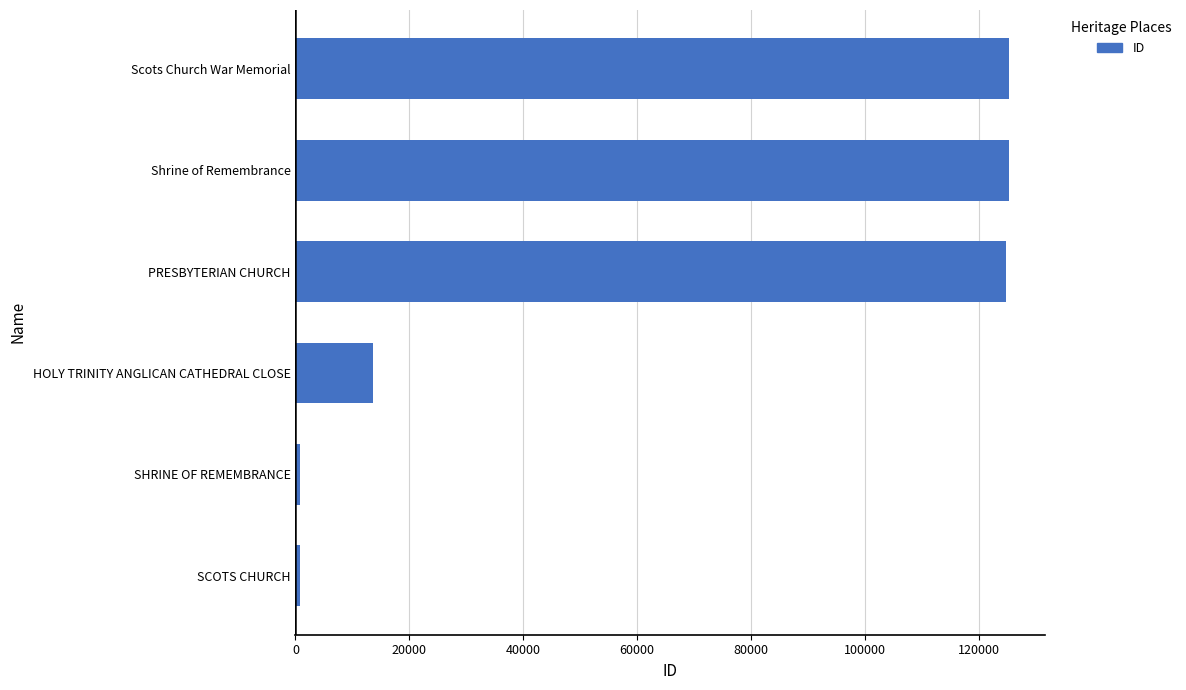

Between HOLY TRINITY ANGLICAN CATHEDRAL CLOSE and SHRINE OF REMEMBRANCE, which is larger?

HOLY TRINITY ANGLICAN CATHEDRAL CLOSE